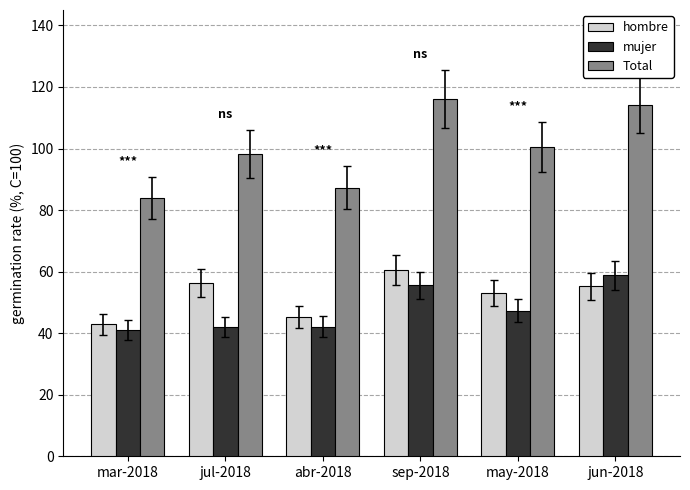

What position from the left is may-2018?

5